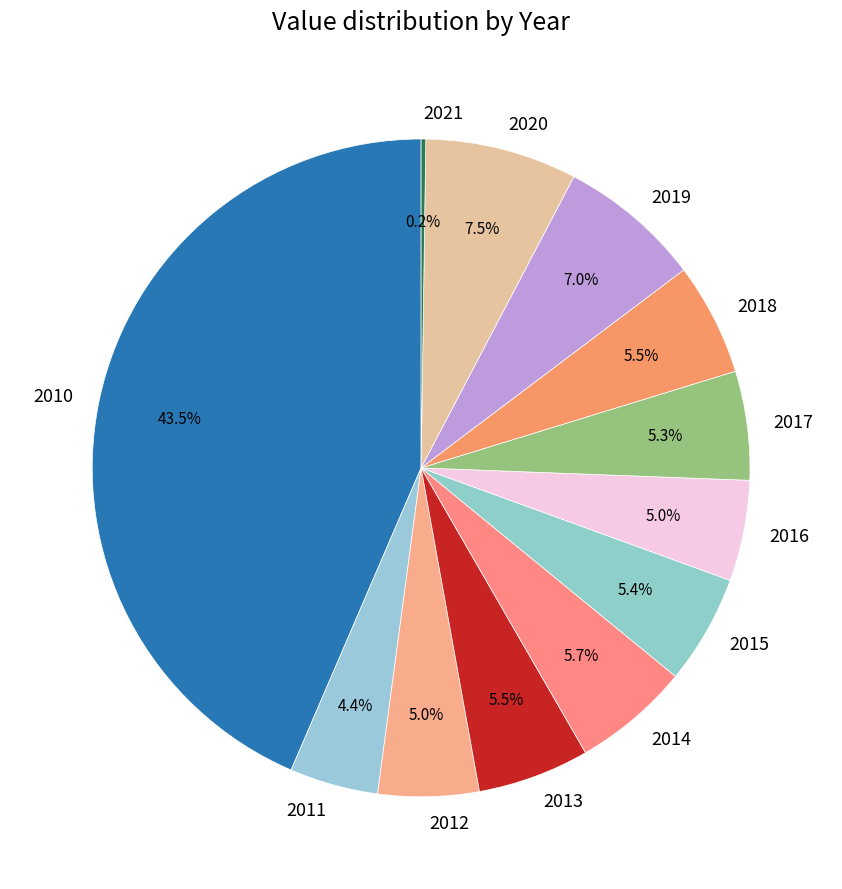

To the nearest percent, what is the average slice percentage?

8%